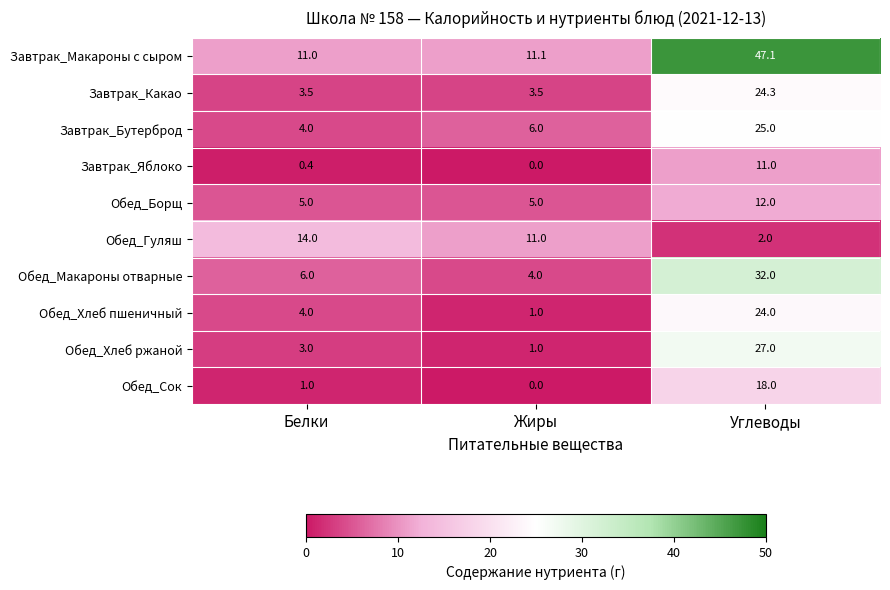

Which series has the largest total across all categories?

Завтрак_Макароны с сыром